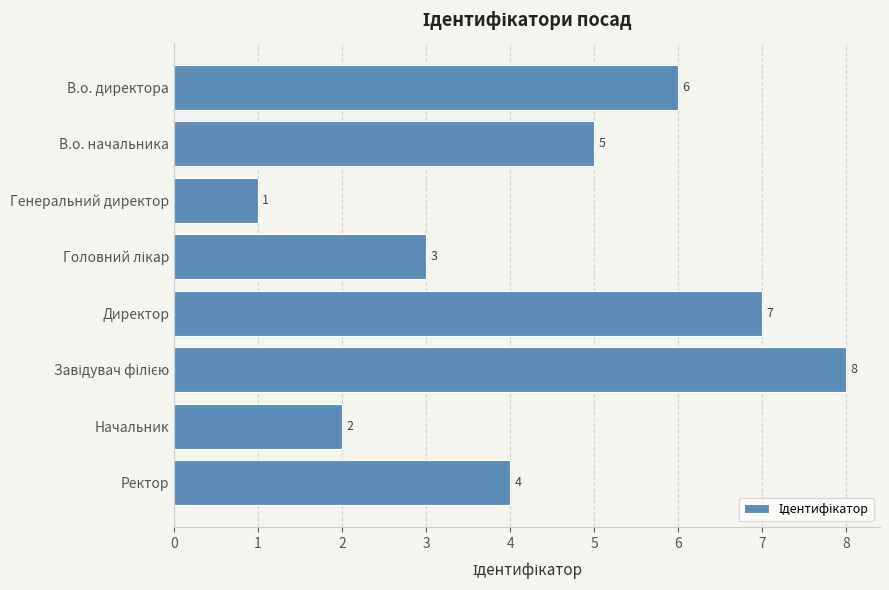

The chart shows a value of 4 at В.о. директора. True or false?

False